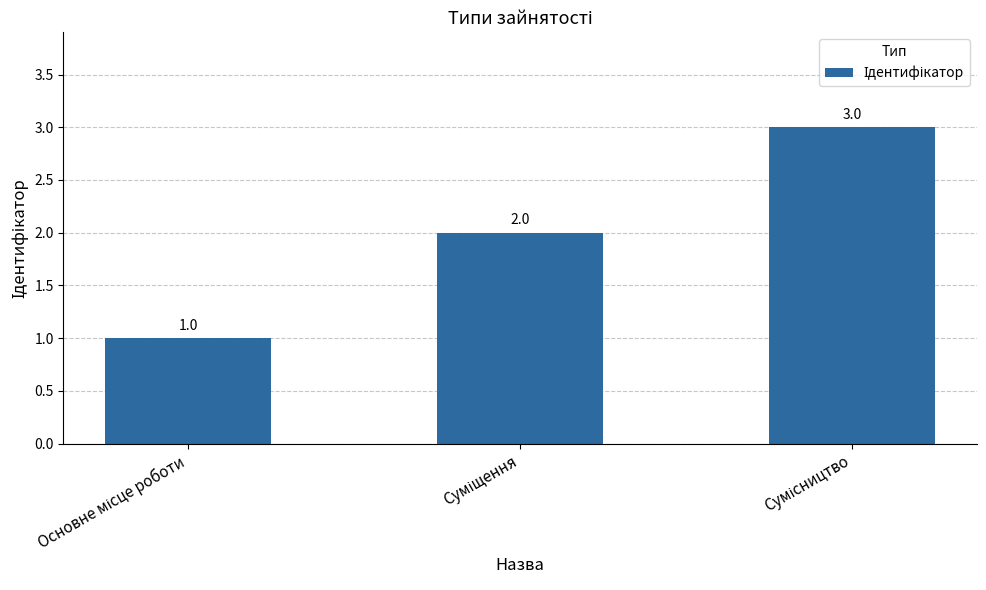

Are the bars horizontal?

No